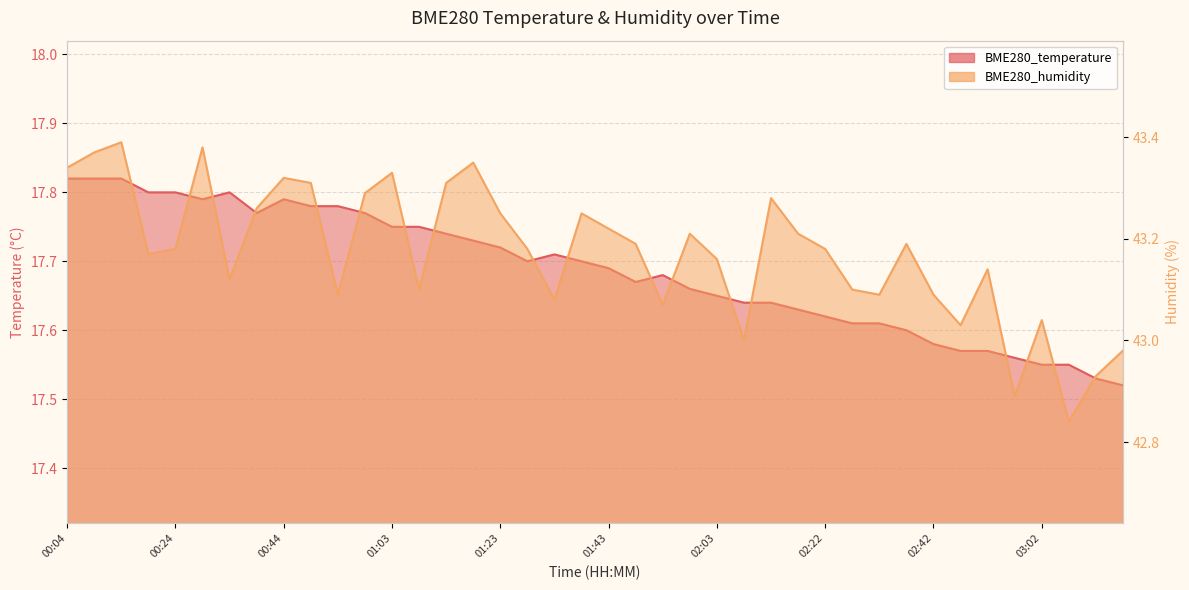

The value of BME280_humidity at 02:03 is 9.3. True or false?

False